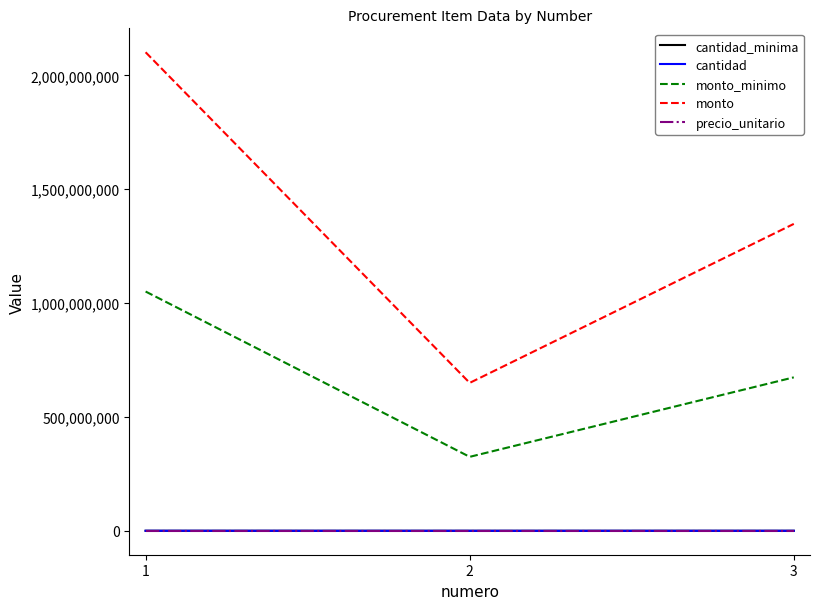

Is the value of monto at 1 greater than the value of cantidad at 3?

Yes